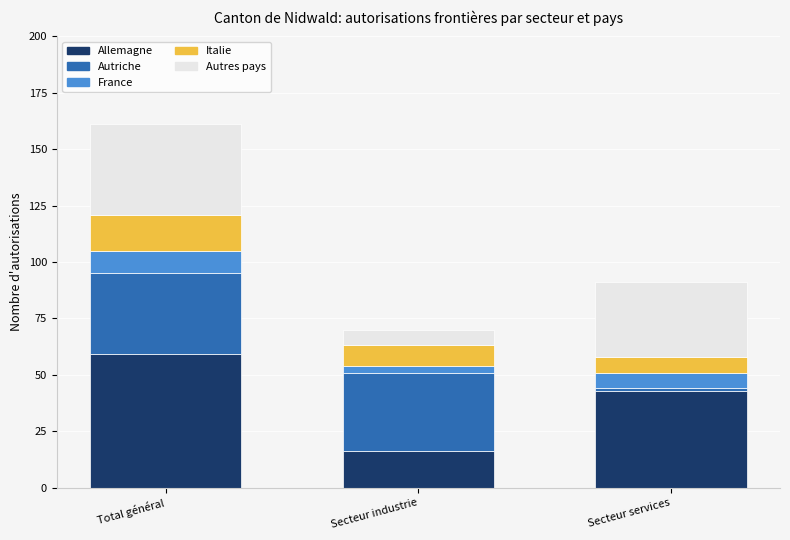

Reading left to right, list the values for the Allemagne series.

59	16	43